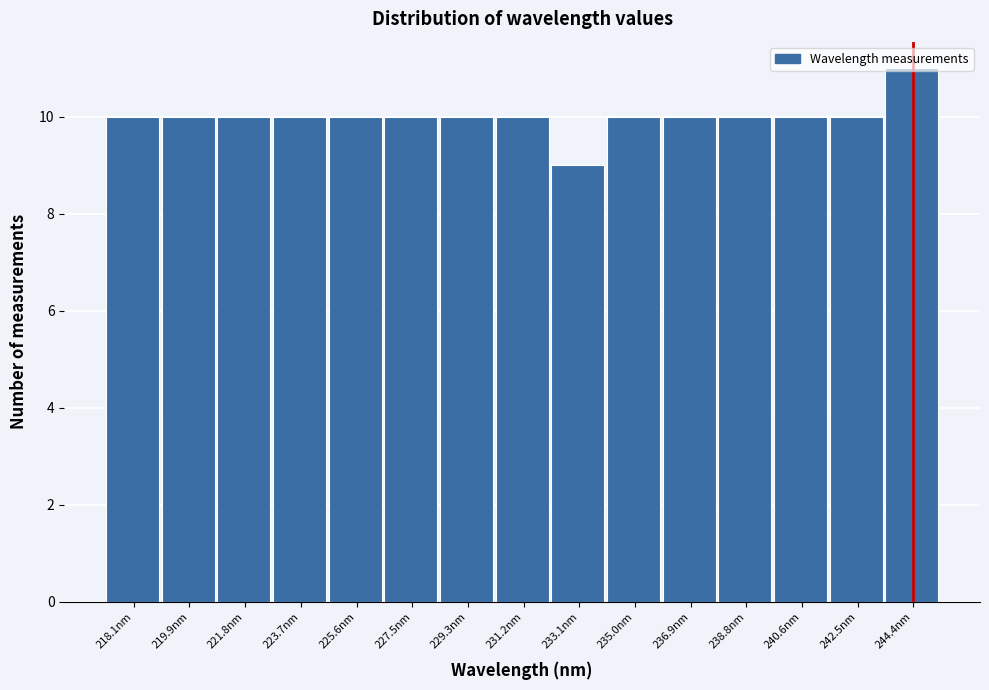

What is the sum of all values?

150